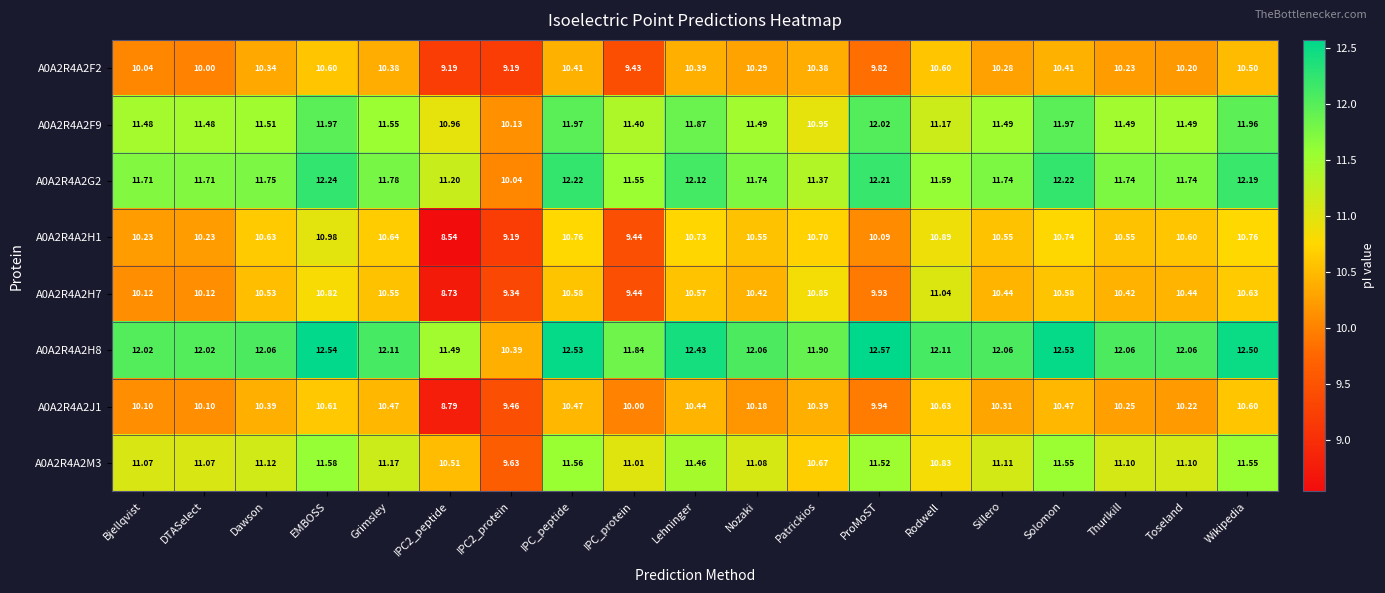

At which category is the sum across all series the highest?

EMBOSS